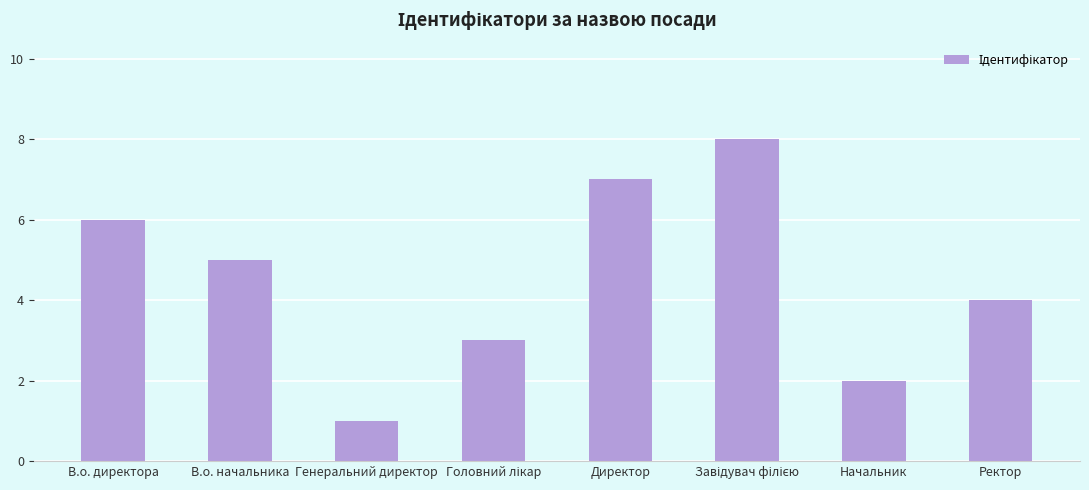

How many categories are shown in the chart?

8